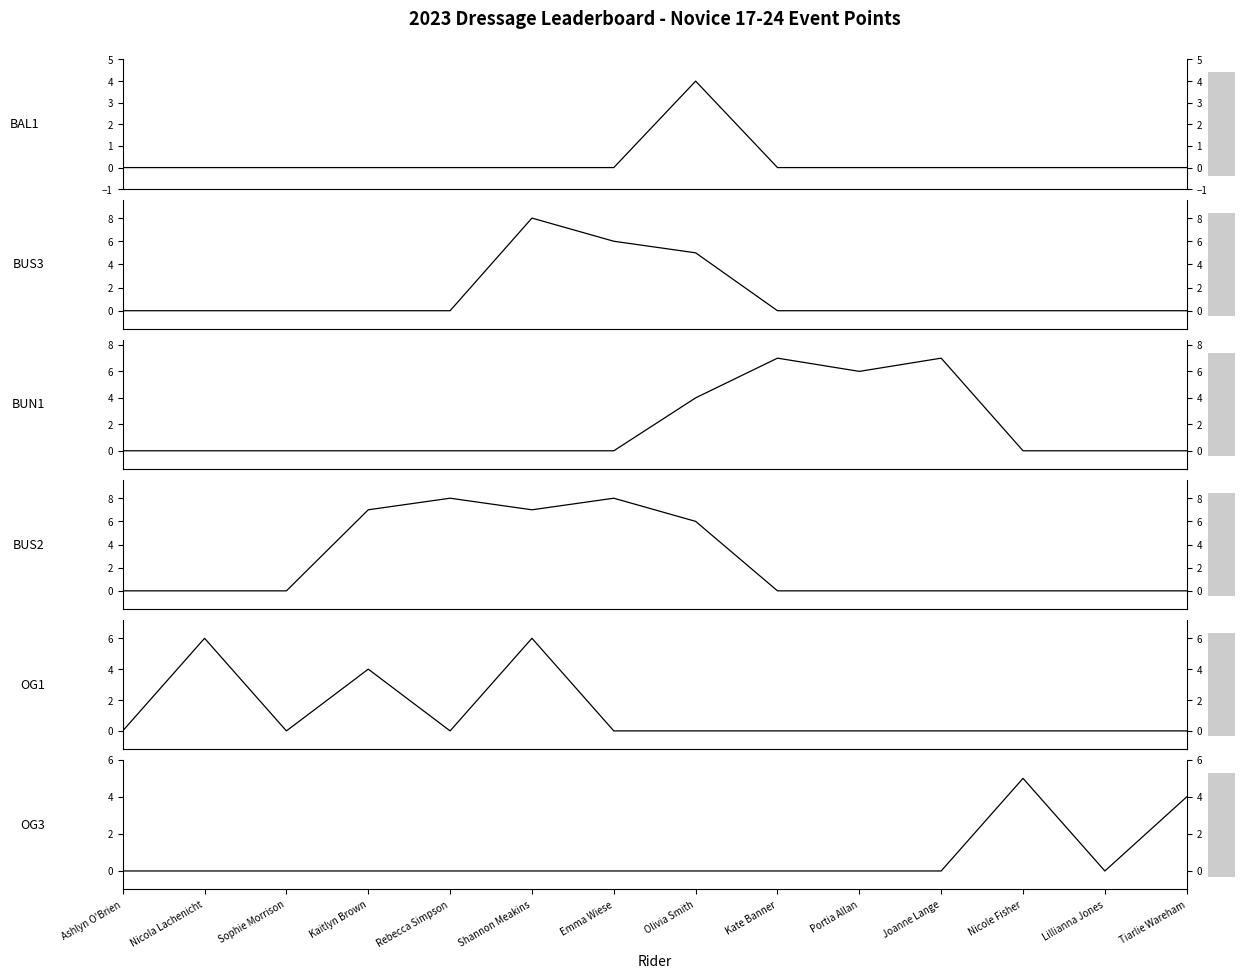

At which category does the chart reach its peak across all series?

Shannon Meakins